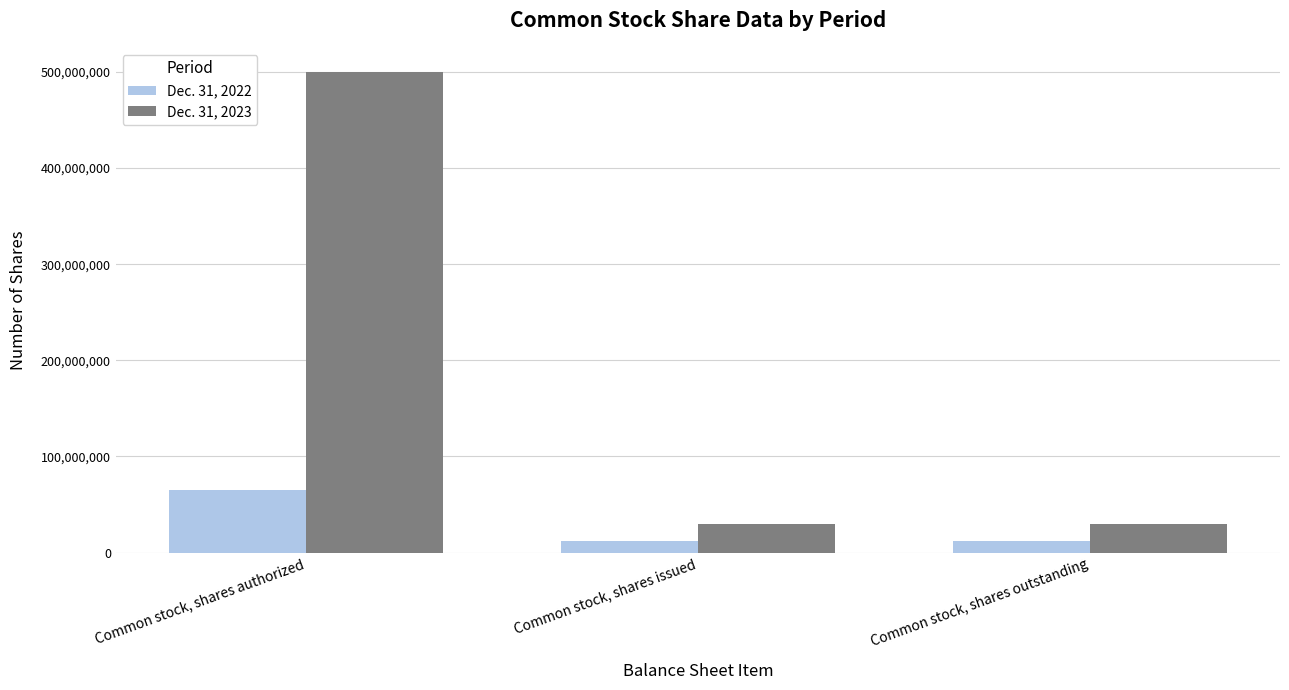

The Dec. 31, 2023 series shows 29768568 at Common stock, shares outstanding. True or false?

True